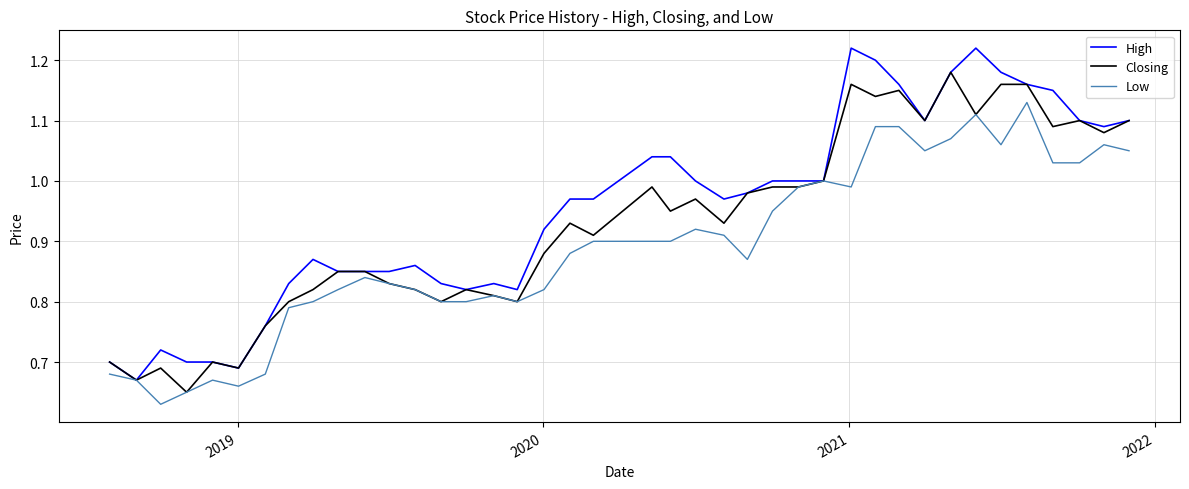

What is the sum of all Low values?

35.6